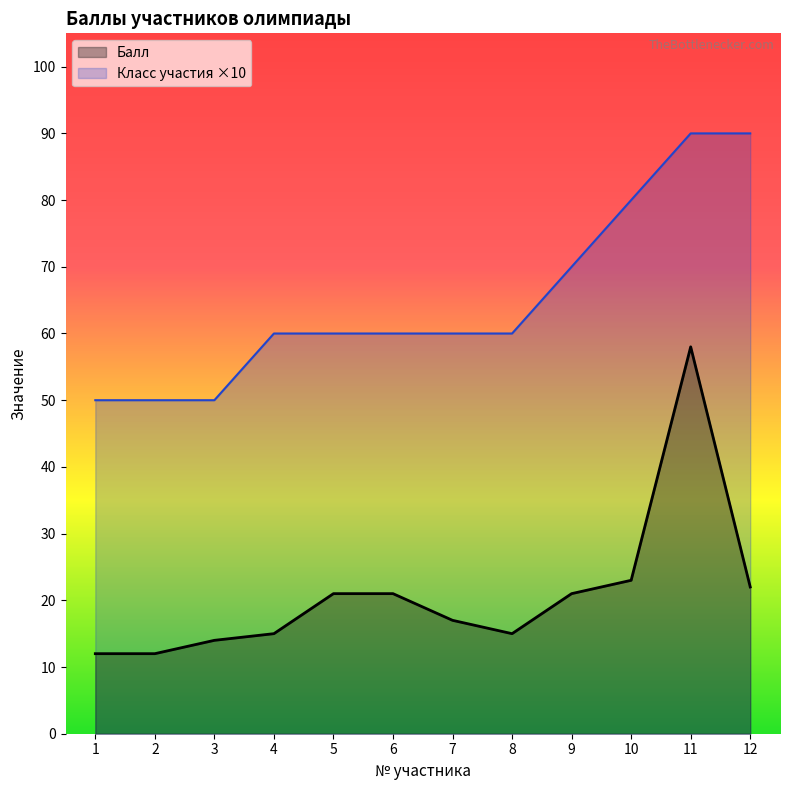

Which series has the widest spread of values?

Балл